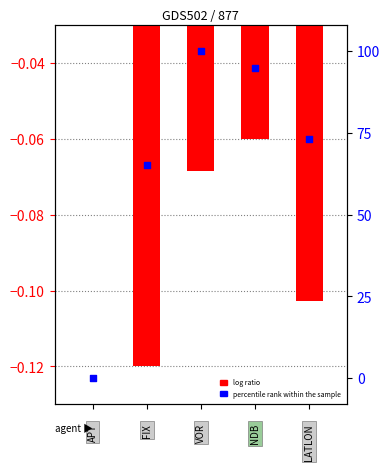

Which series has the widest spread of Y values?

percentile rank within the sample